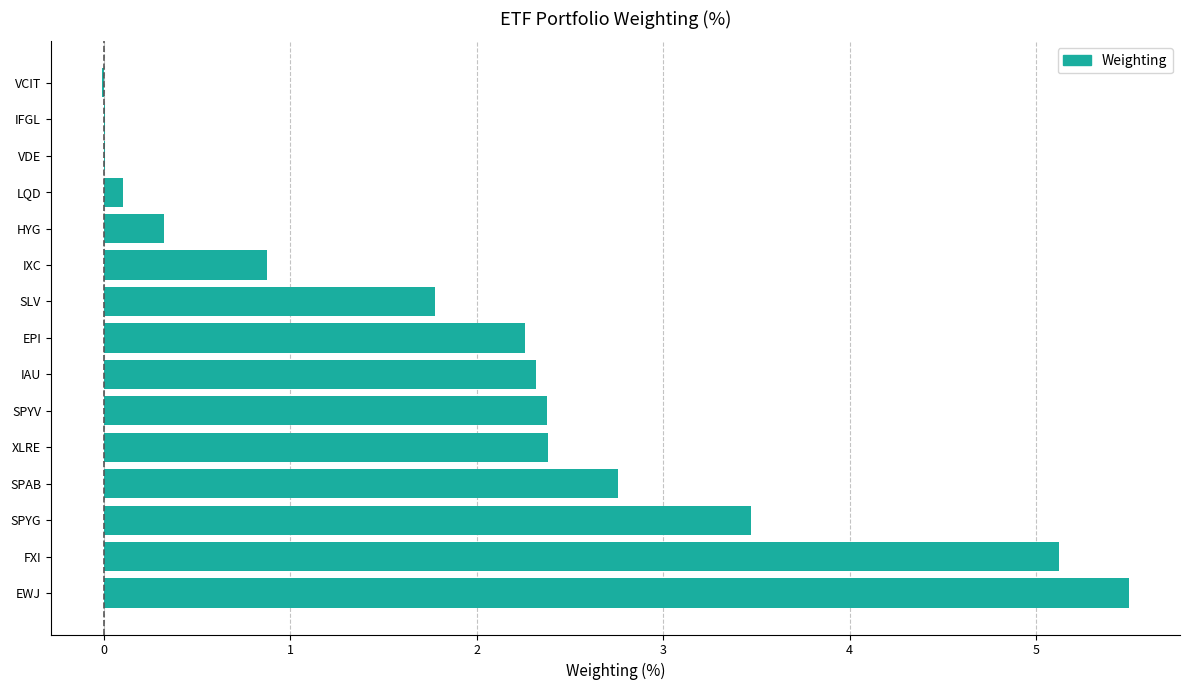

Count the number of categories in the chart.

15